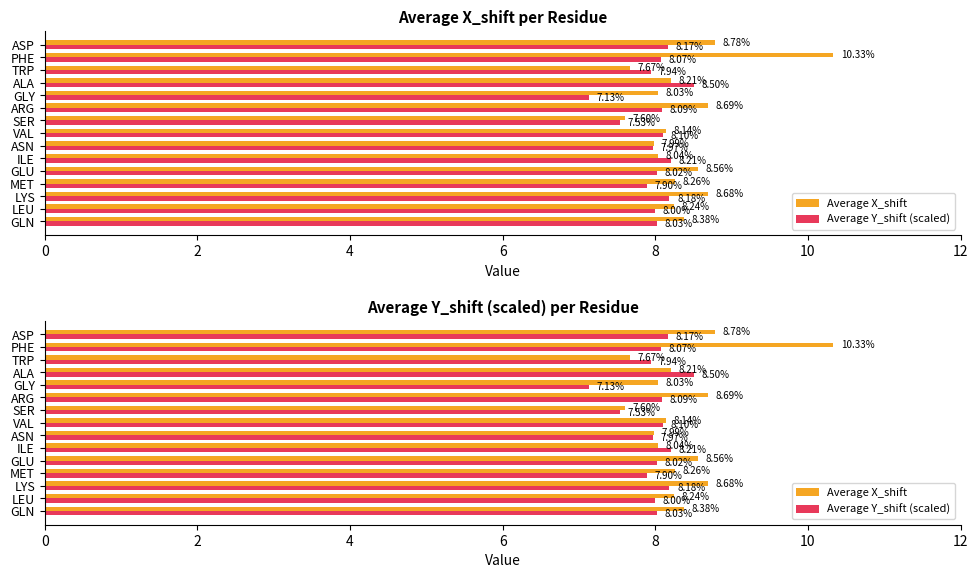

List the series in order of their overall mean, lowest first.

Average Y_shift (scaled), Average X_shift